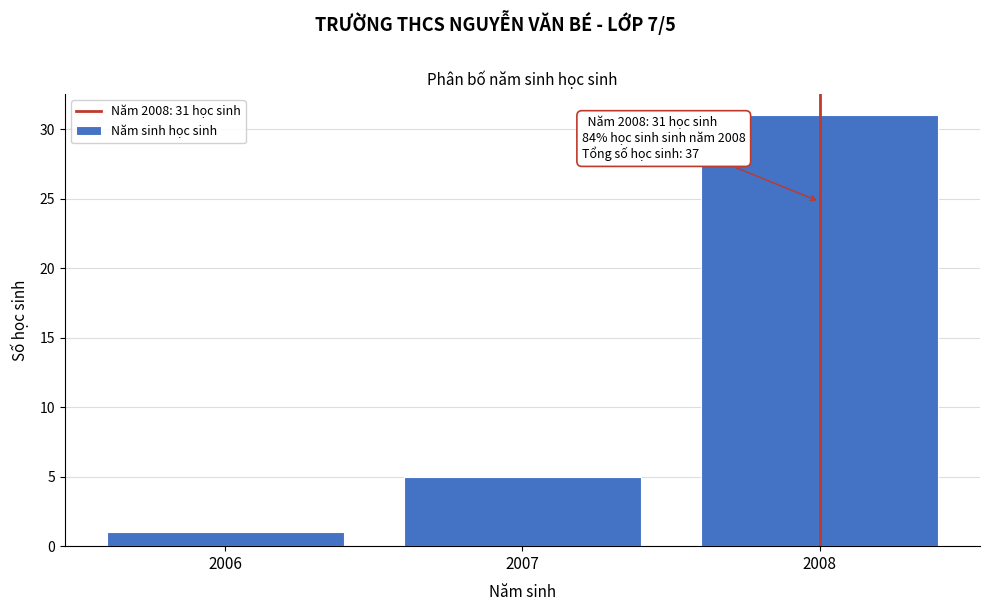

Reading left to right, list all the values displayed in this chart.

1	5	31